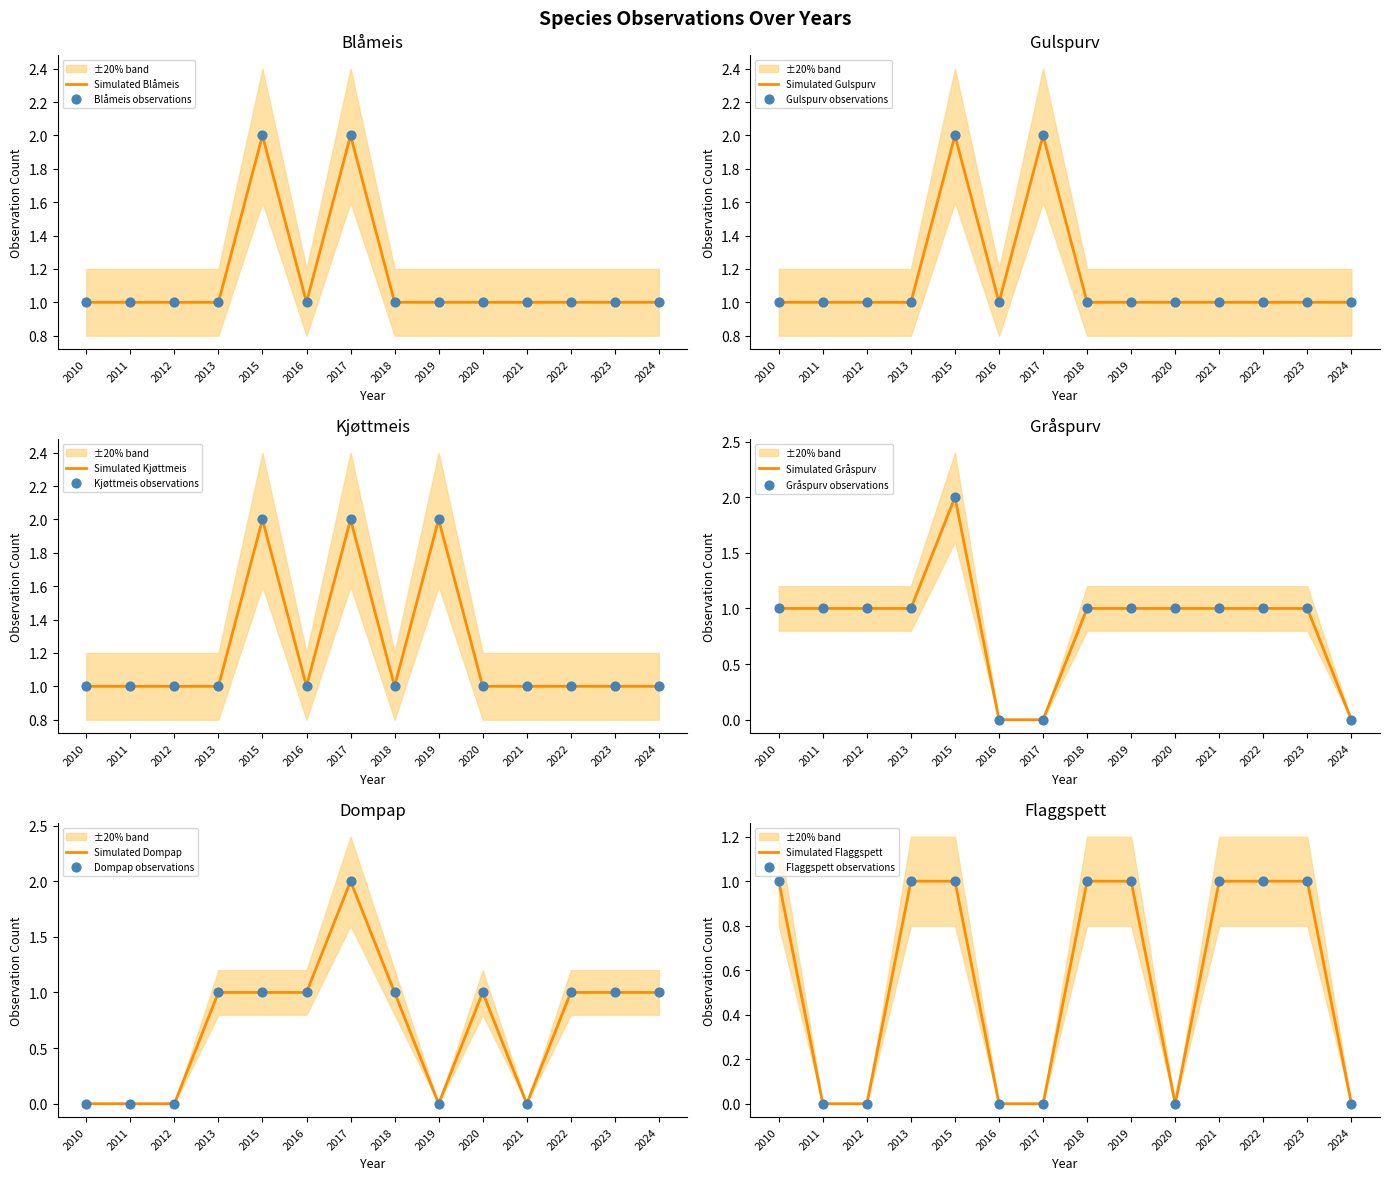

Which series has the widest spread of Y values?

Gråspurv